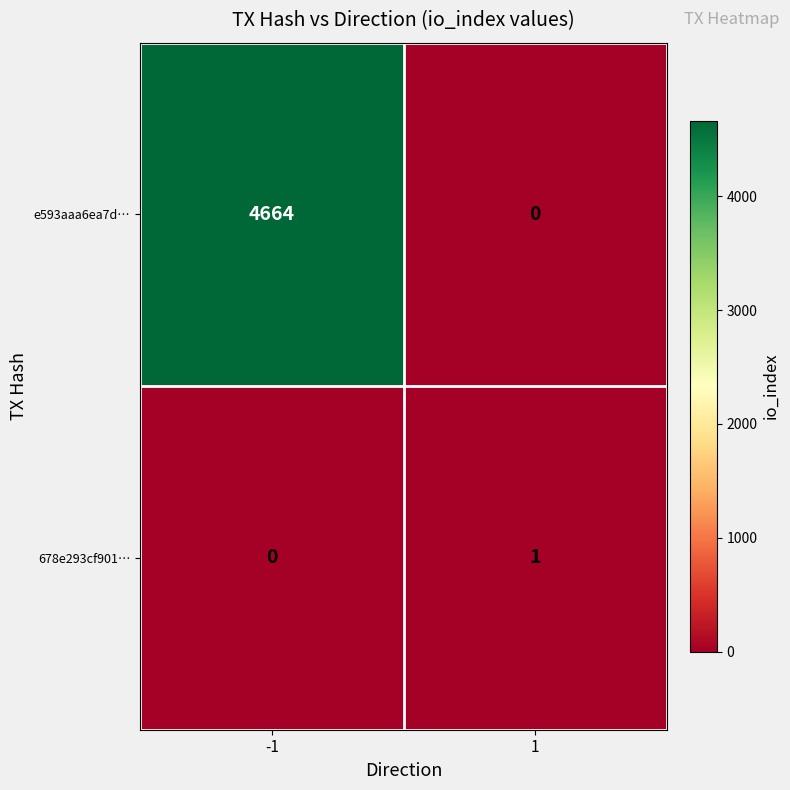

What is the difference between the e593aaa6ea7d… values at 1 and -1?

4664